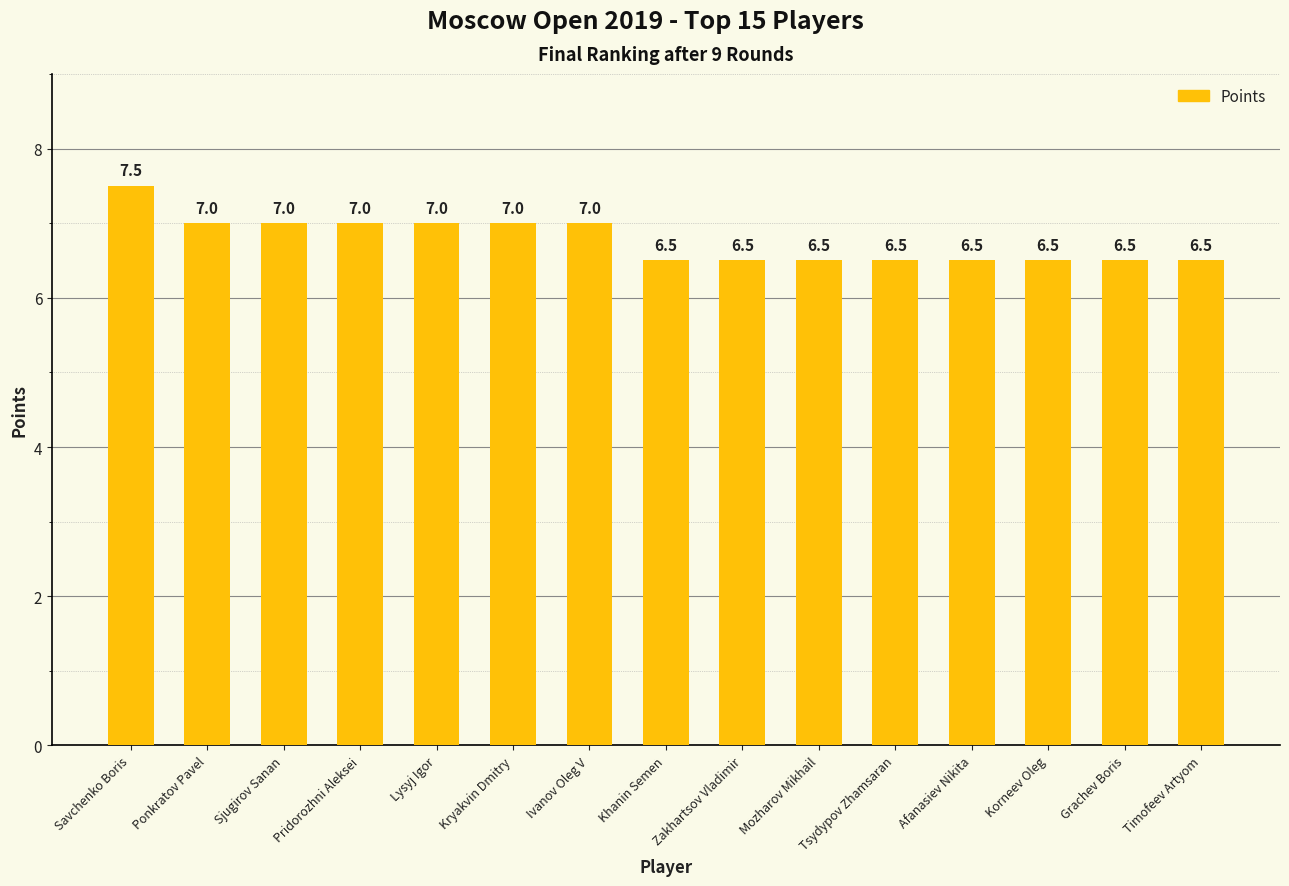

Reading left to right, extract all data points from this chart.

7.5	7.0	7.0	7.0	7.0	7.0	7.0	6.5	6.5	6.5	6.5	6.5	6.5	6.5	6.5